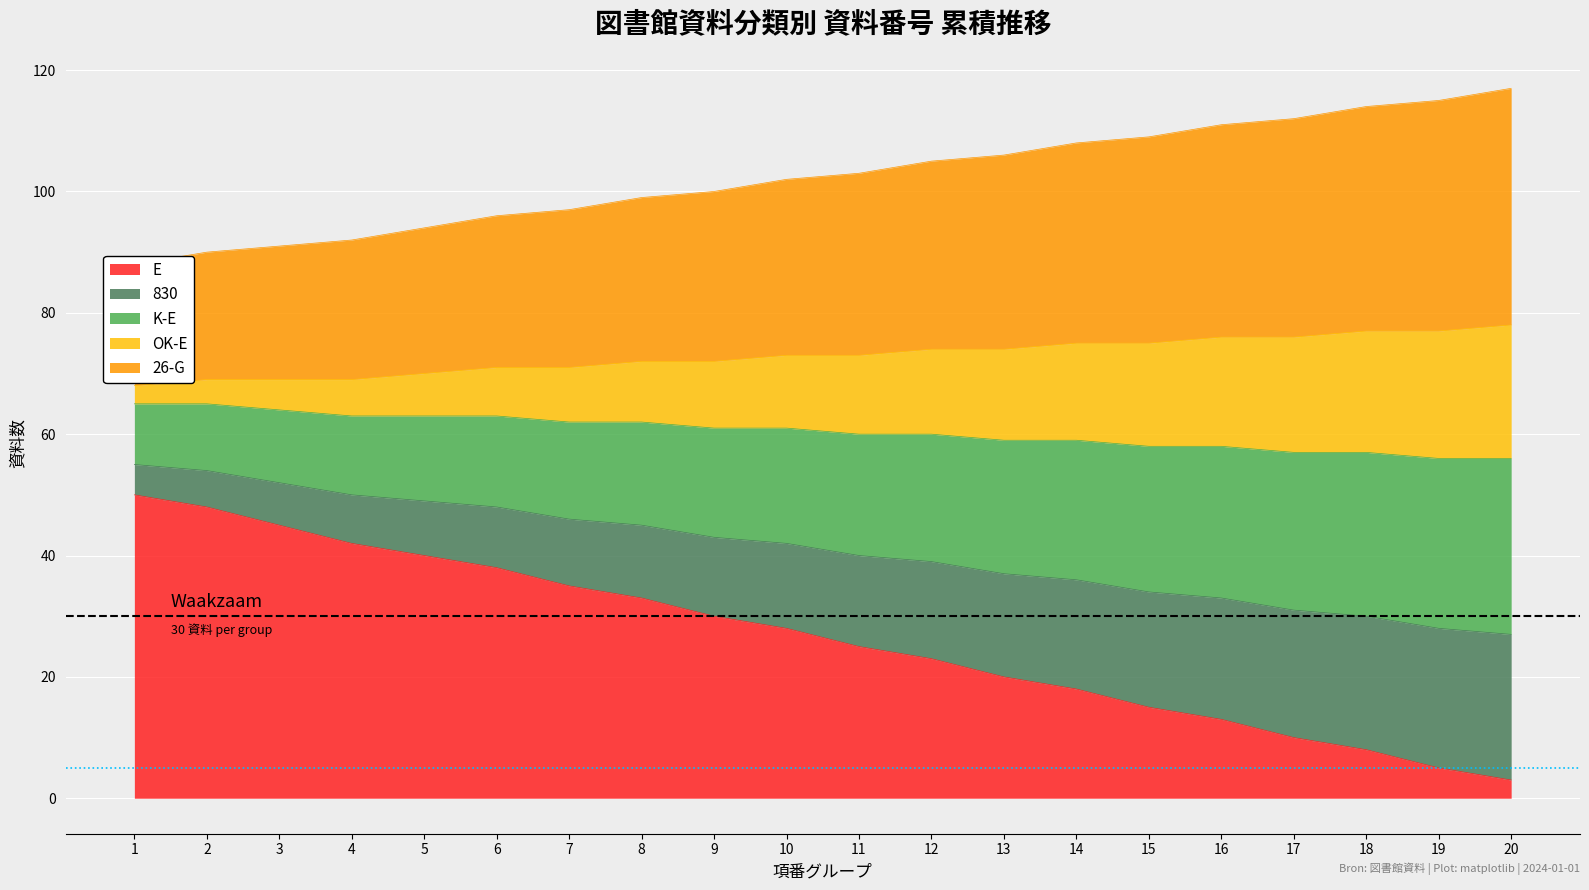

What is the sum of the E values at 5 and 19?

45